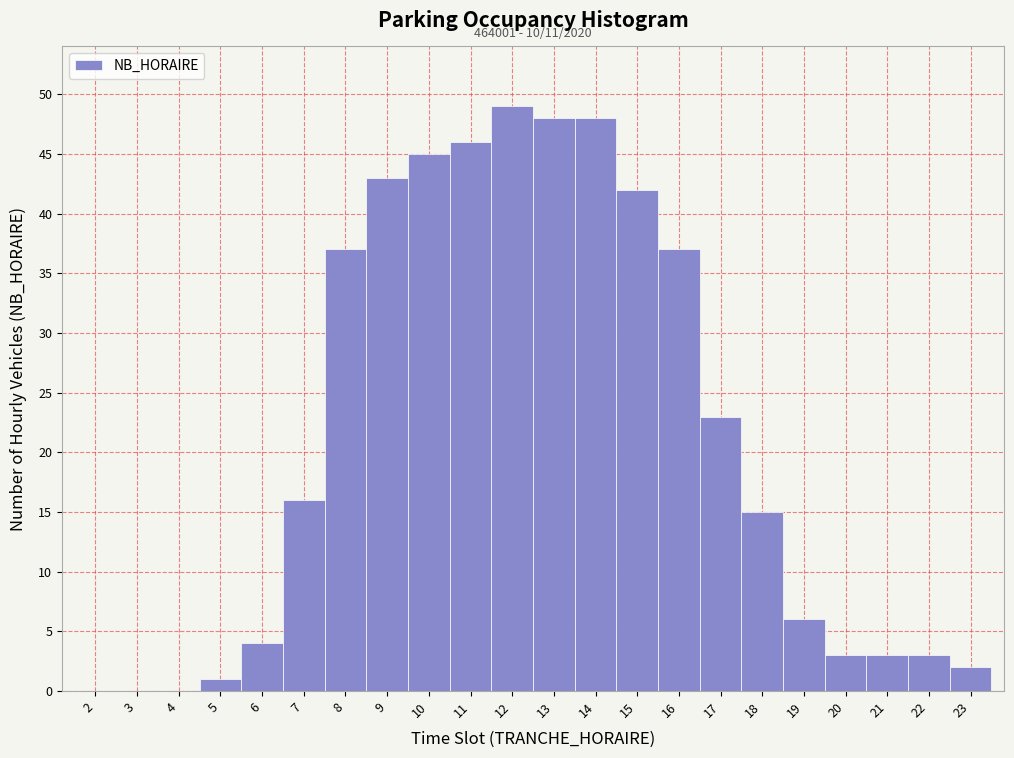

Which range on the x-axis has the tallest bar?

11.5 to 12.5